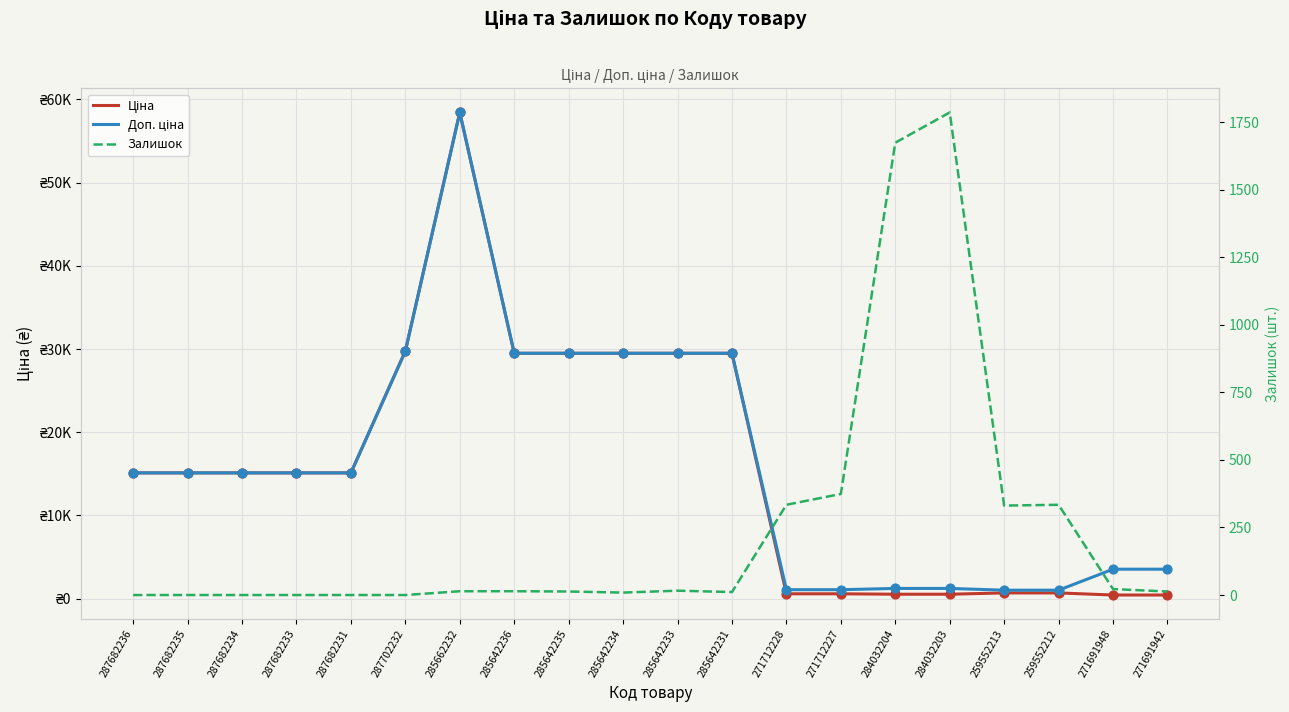

Which series has the widest spread of Y values?

Ціна